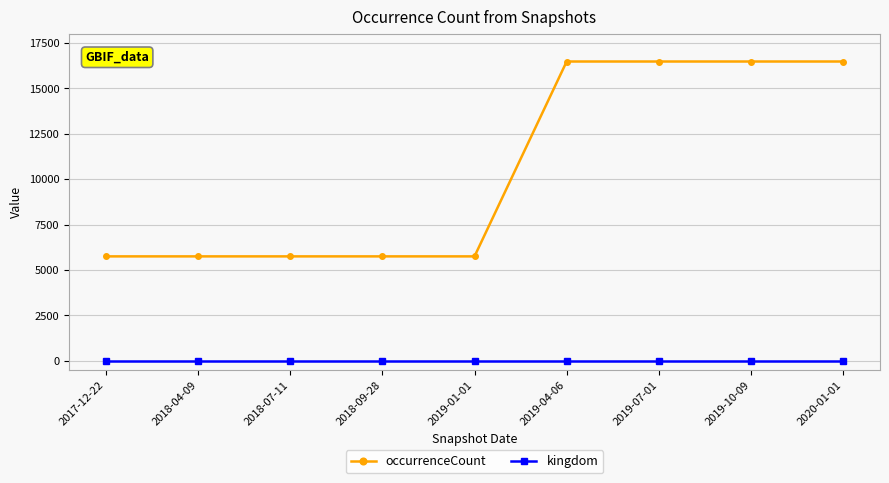

Reading left to right, extract all data points from this chart.

occurrenceCount: 5750	5750	5750	5750	5750	16483	16483	16483	16483
kingdom: 1	1	1	1	1	1	1	1	1